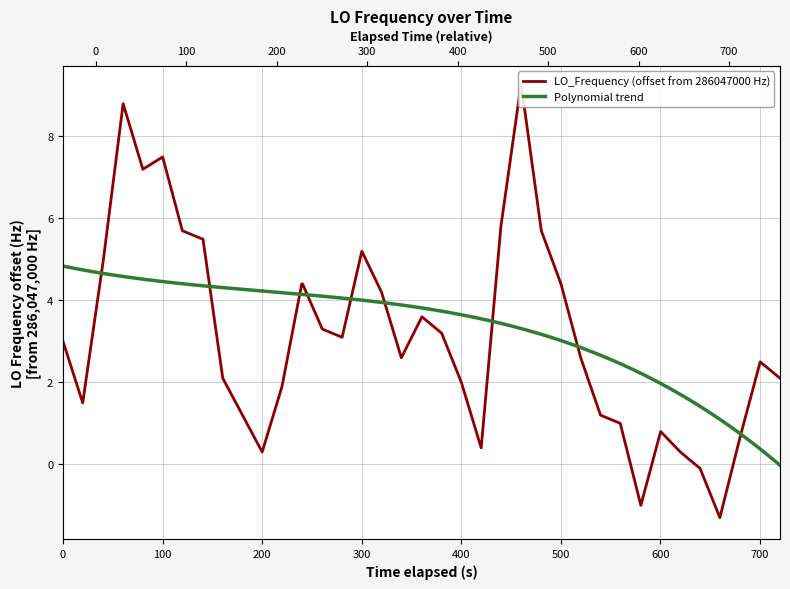

How many negative values are there?

3